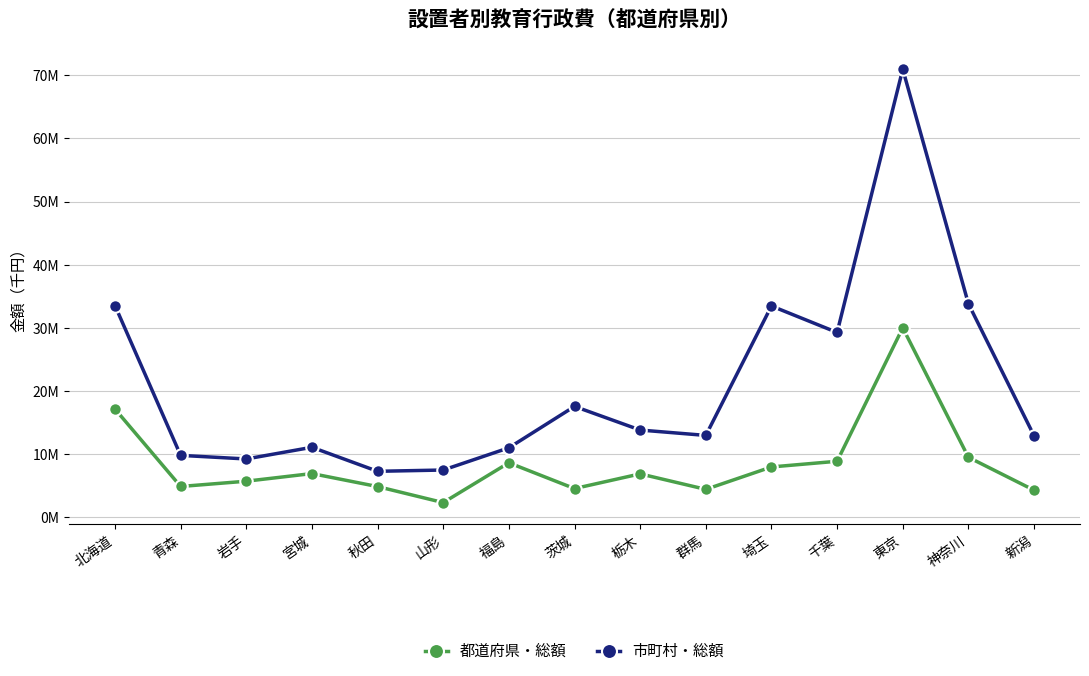

Reading left to right, extract all data points from this chart.

都道府県・総額: 17151732	4890447	5726516	6936420	4876985	2340054	8645730	4559013	6887340	4433734	7982718	8883751	30011903	9515592	4298926
市町村・総額: 33535383	9817511	9247804	11098778	7293754	7496944	11013407	17571134	13828421	12976730	33469482	29276269	70963777	33828396	12924186